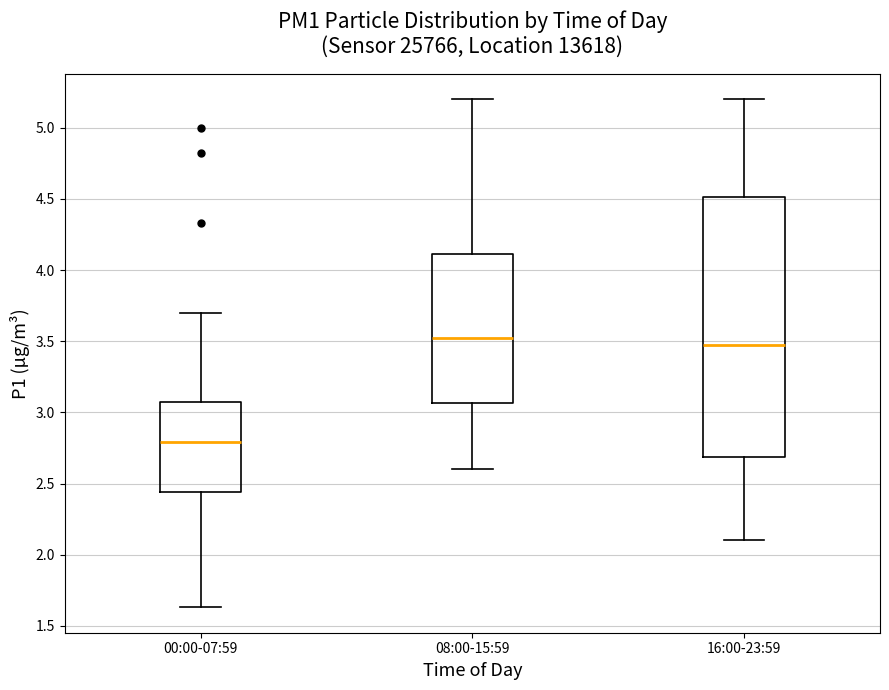

Reading left to right, transcribe this box plot: for each box, give where its median line is, the range the box spans, and where its two whiskers end, as read against the y-axis. The values are not printed on the chart, so give them approximately, as read against the axis.

00:00-07:59: median 2.80, box 2.45 to 3.05, whiskers 1.65 to 3.70
08:00-15:59: median 3.55, box 3.05 to 4.10, whiskers 2.60 to 5.20
16:00-23:59: median 3.50, box 2.70 to 4.50, whiskers 2.10 to 5.20